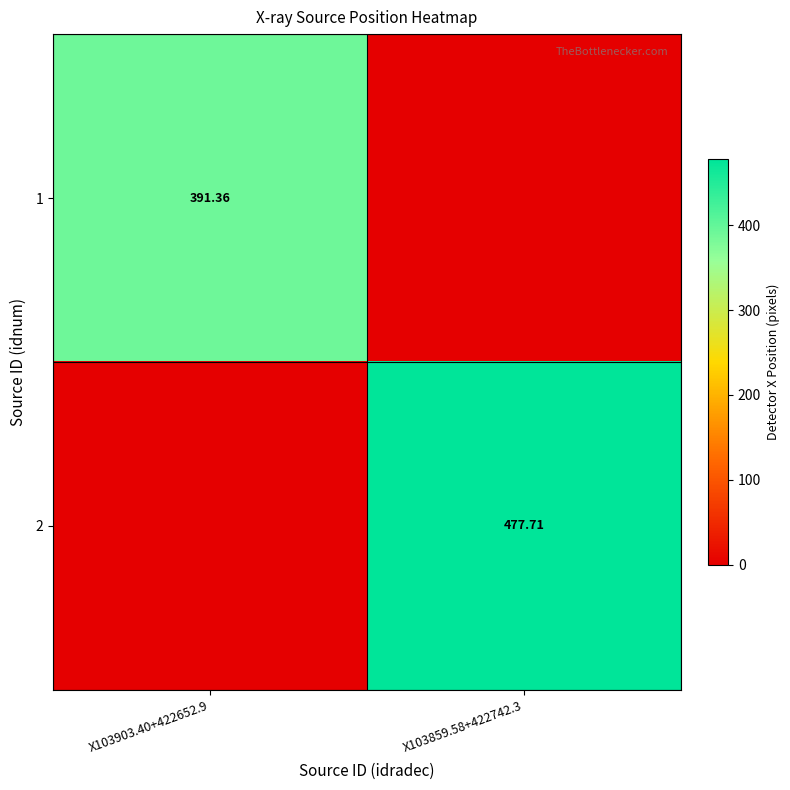

Is the value of 2 at X103859.58+422742.3 greater than the value of 1 at X103903.40+422652.9?

Yes